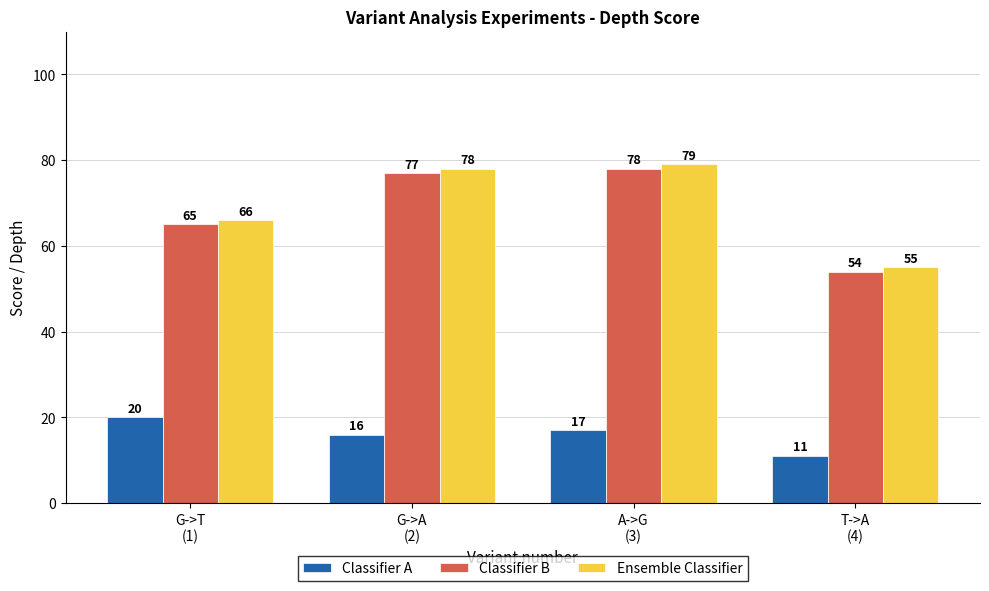

What is the value of the Ensemble Classifier bar at the 1st from the left?

66